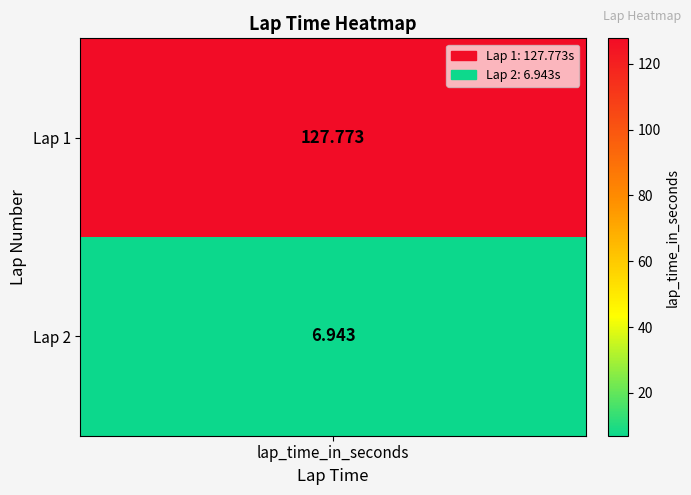

Reading left to right, transcribe all the data shown in this chart.

1=127.8	2=6.9